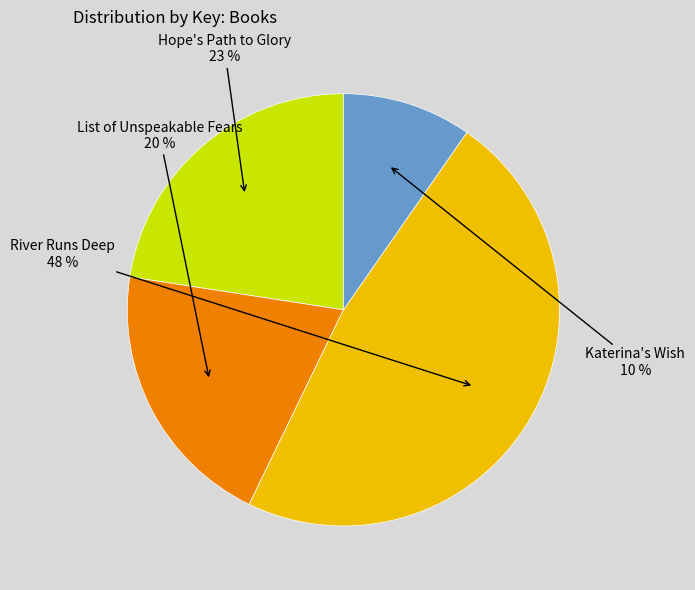

To the nearest percent, what is the average slice percentage?

25%